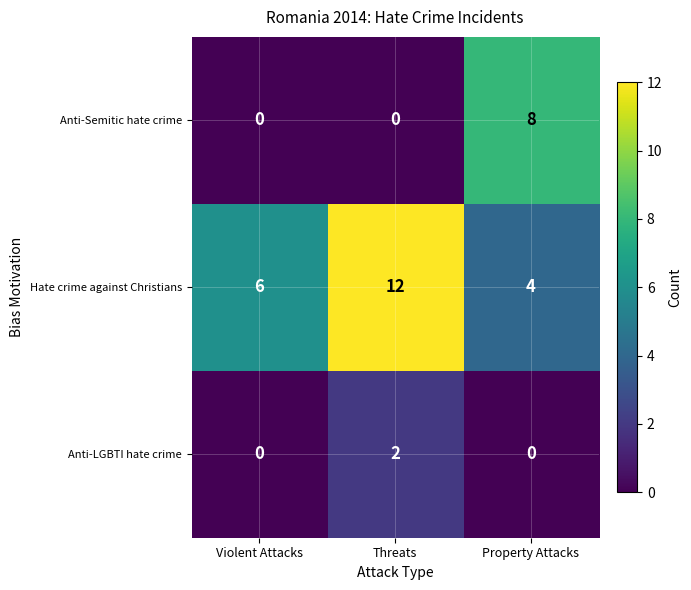

Which category has the highest value in the Anti-Semitic hate crime series?

Property Attacks